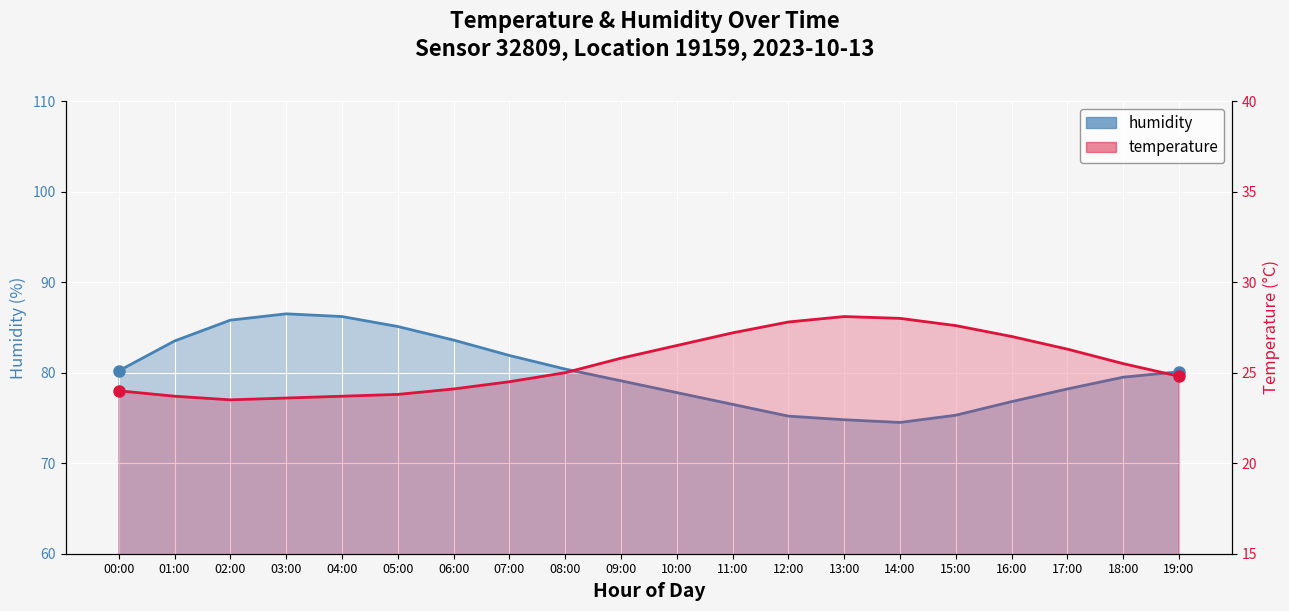

The temperature series shows 8.3 at 14:00. True or false?

False